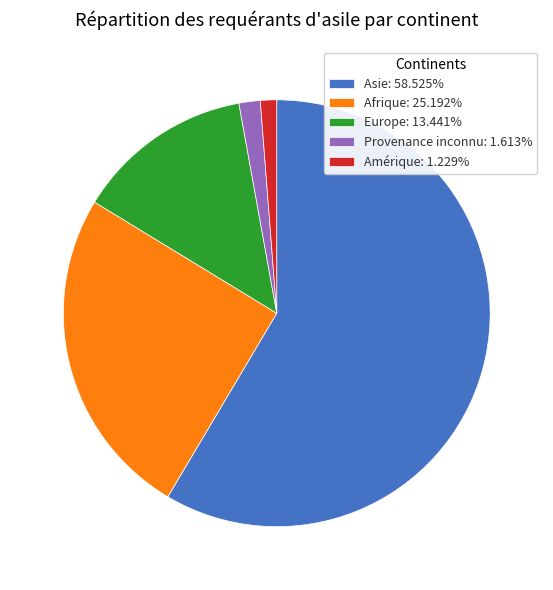

Is Amérique: 1.229% the majority of the pie?

No